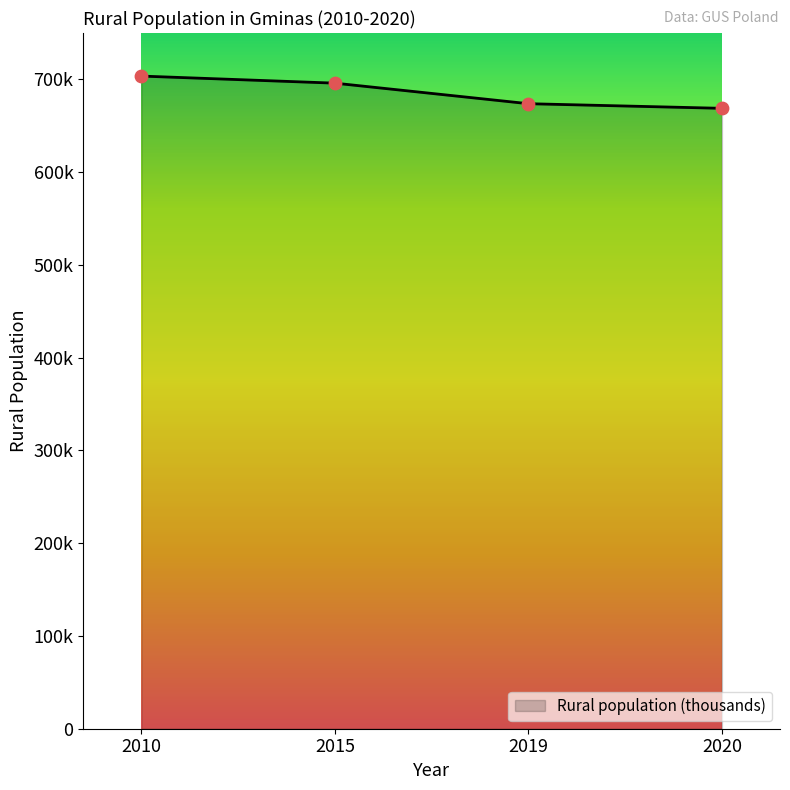

What is the change in value from 2015 to 2019?

-22151